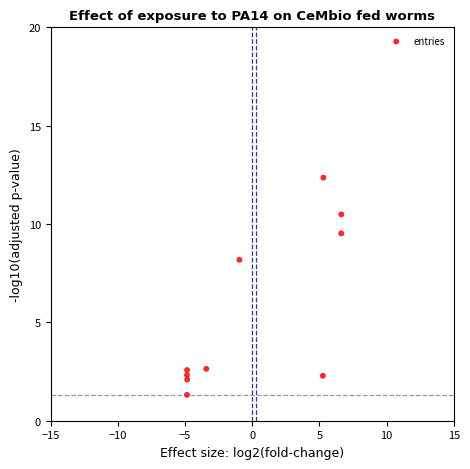

What Y value in the scatter plot is closest to 6?

8.2